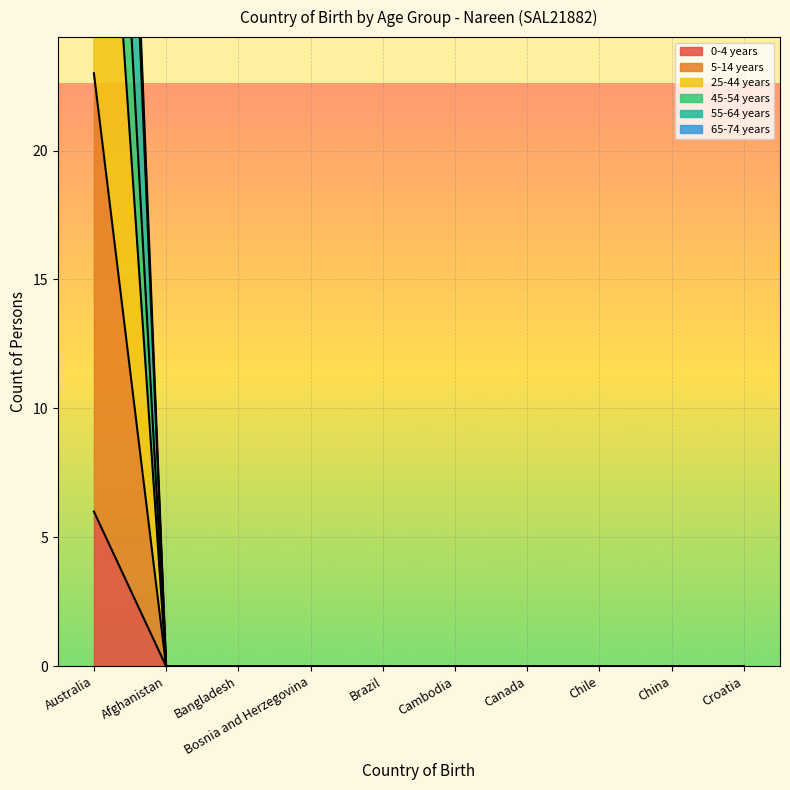

List the labels in order of 5-14 years value, largest first.

Australia, Afghanistan, Bangladesh, Bosnia and Herzegovina, Brazil, Cambodia, Canada, Chile, China, Croatia